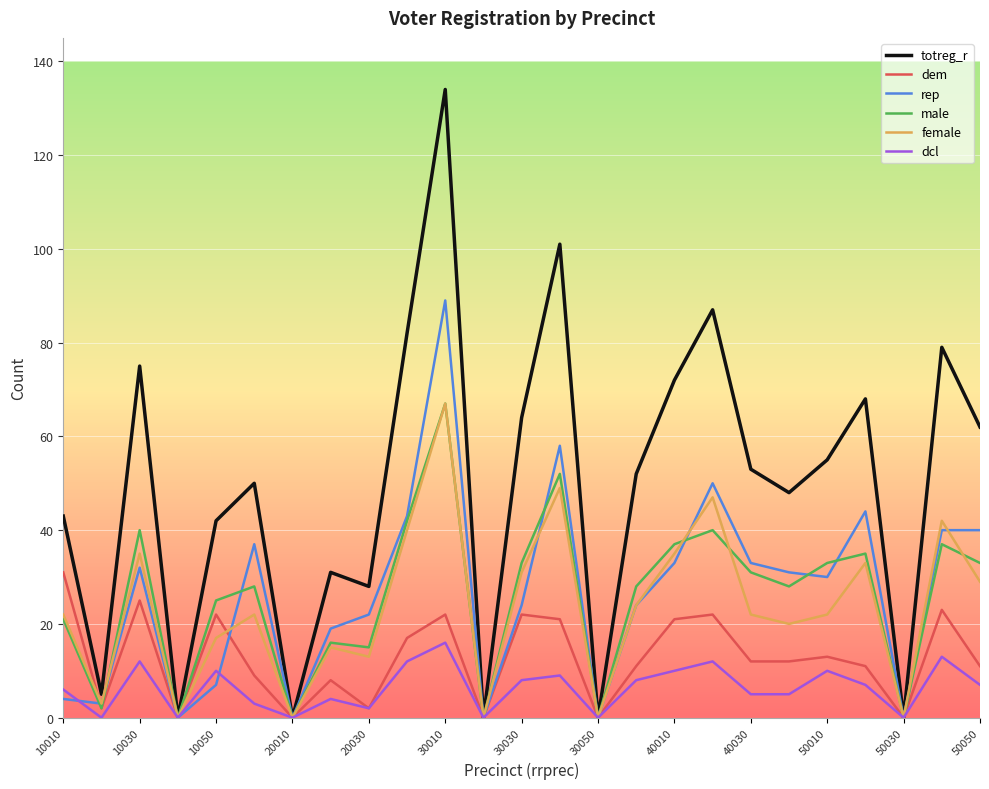

Which series has the largest range (max minus min)?

totreg_r